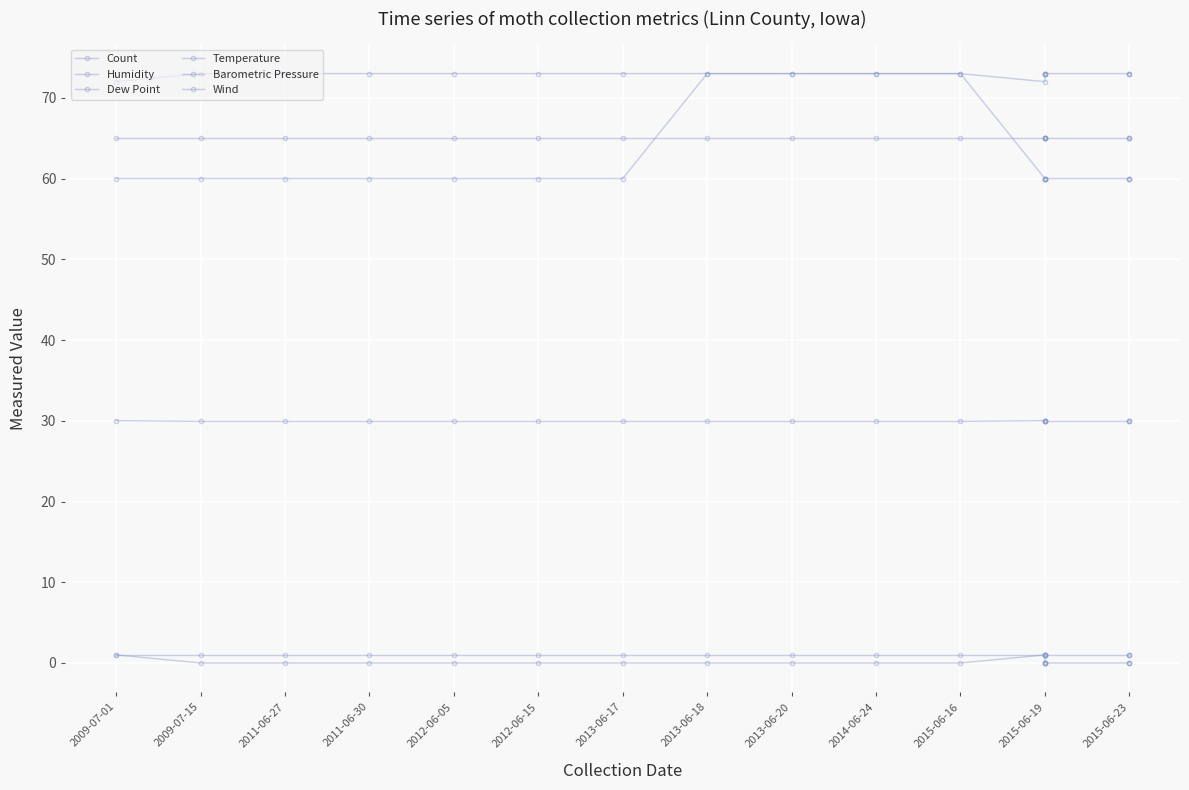

Is it true that Temperature equals 128.7 at 2013-06-18?

False